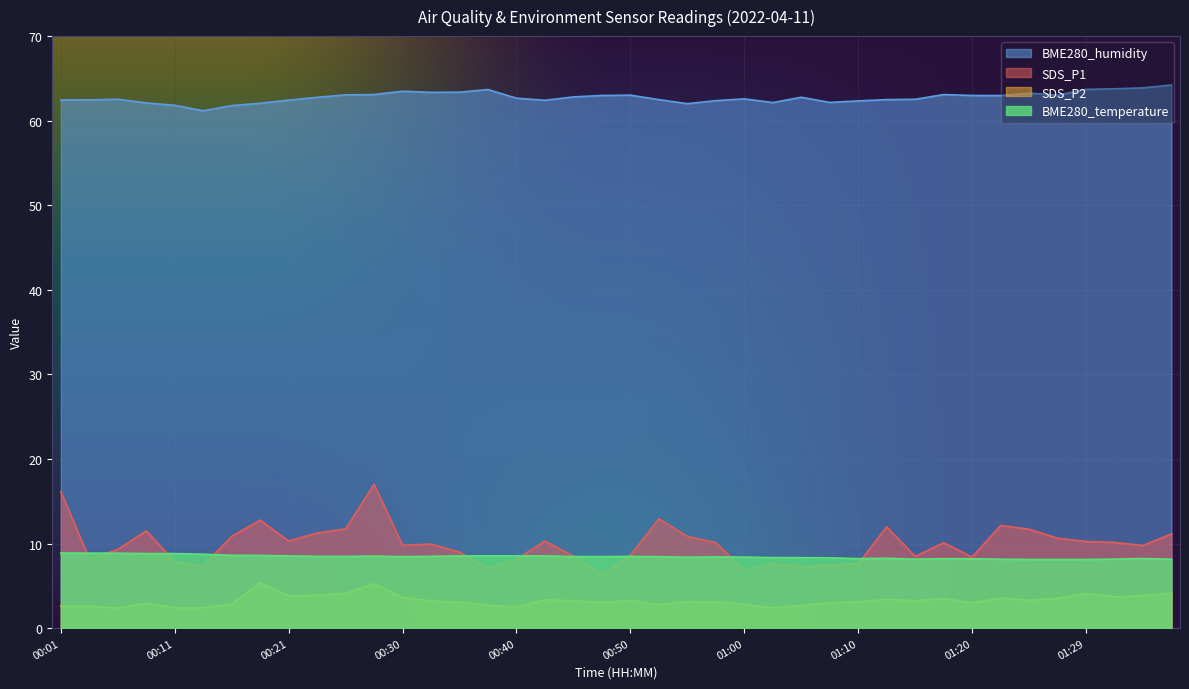

At how many categories does at least one series exceed 32?

40